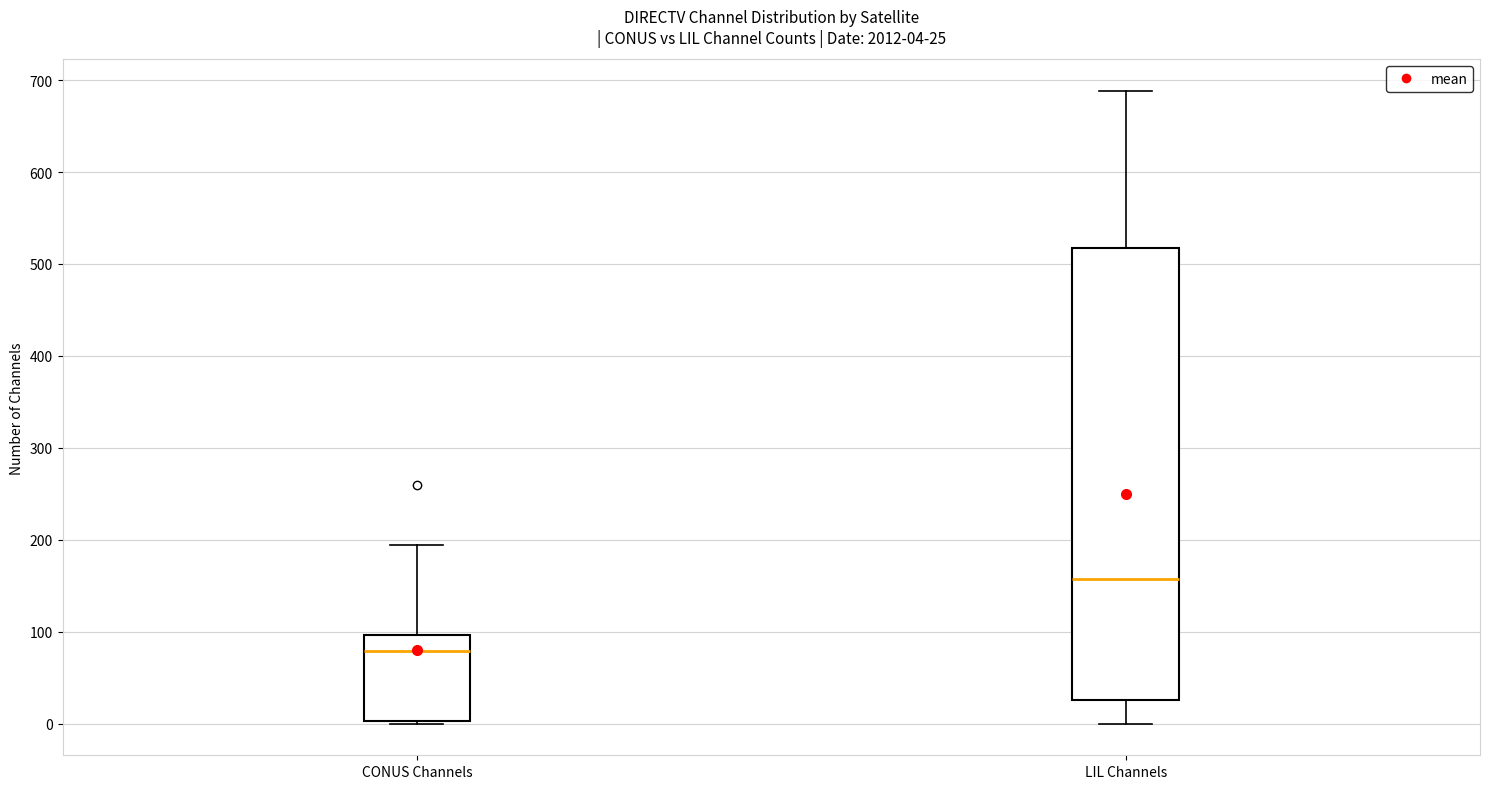

Which box is the tallest, from its lower edge to its upper edge?

LIL Channels